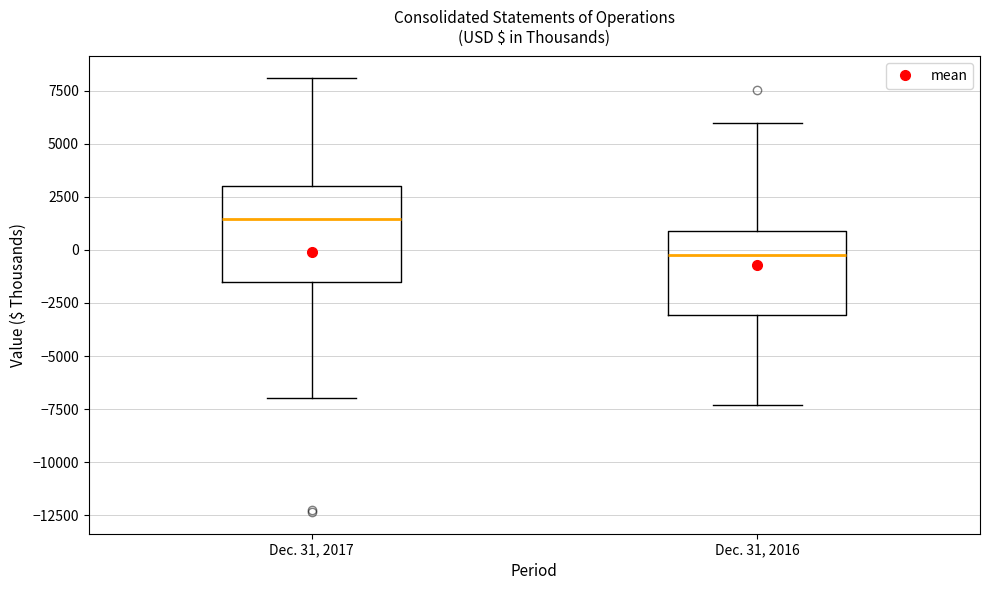

Comparing the boxes themselves (not the whiskers), which one is the tallest?

Dec. 31, 2017